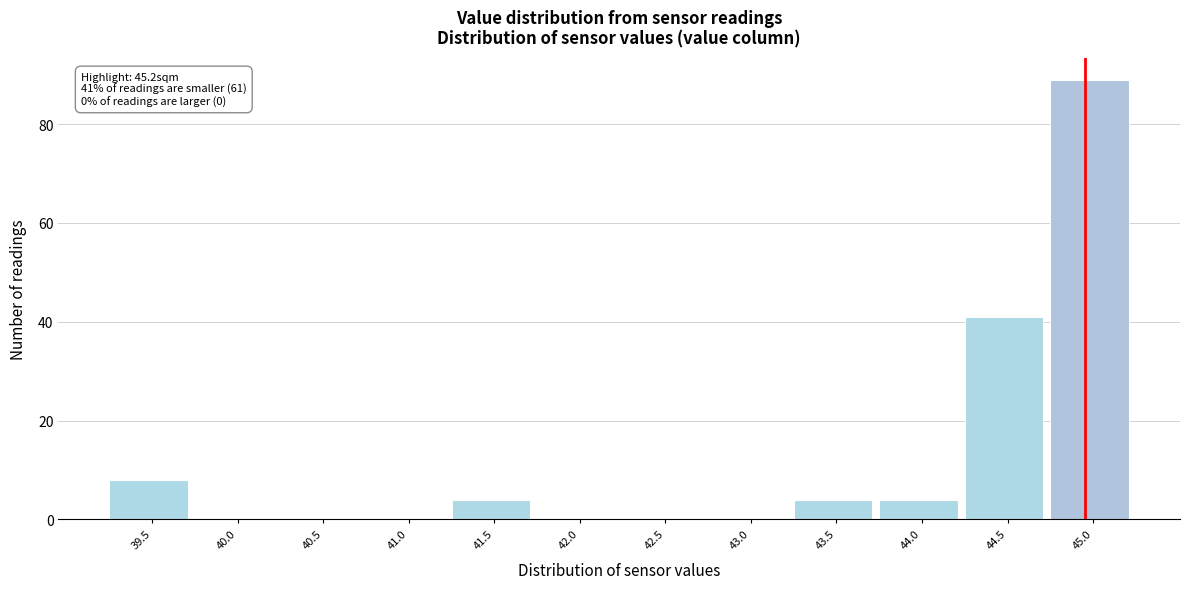

Reading right to left, list all the values displayed in this chart.

45.0=89	44.5=41	44.0=4	43.5=4	43.0=0	42.5=0	42.0=0	41.5=4	41.0=0	40.5=0	40.0=0	39.5=8